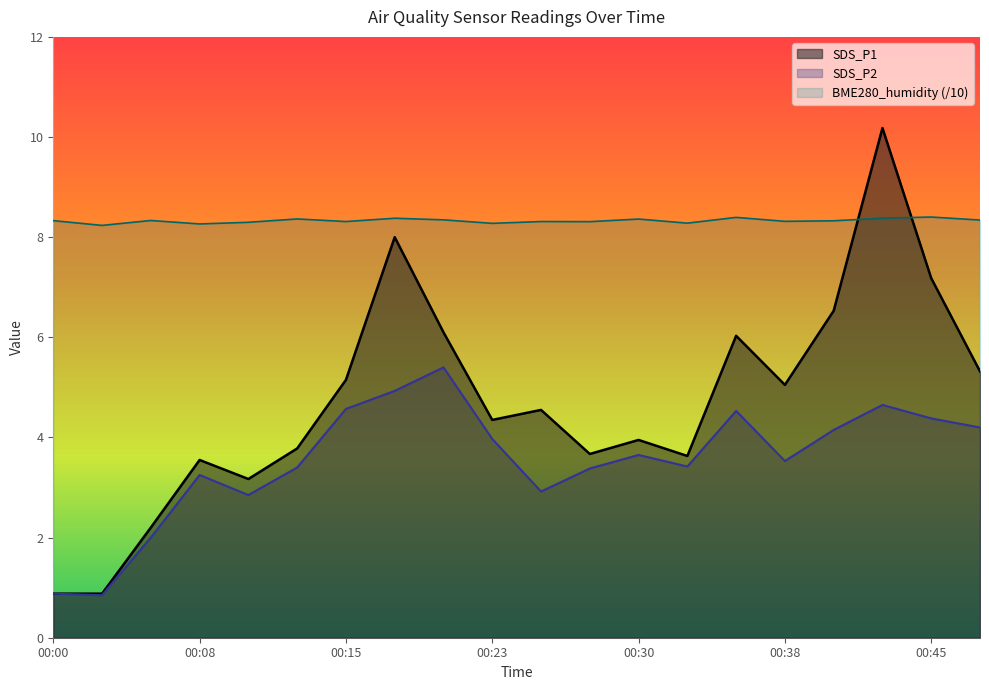

Read the SDS_P1 value at 00:23.

4.3